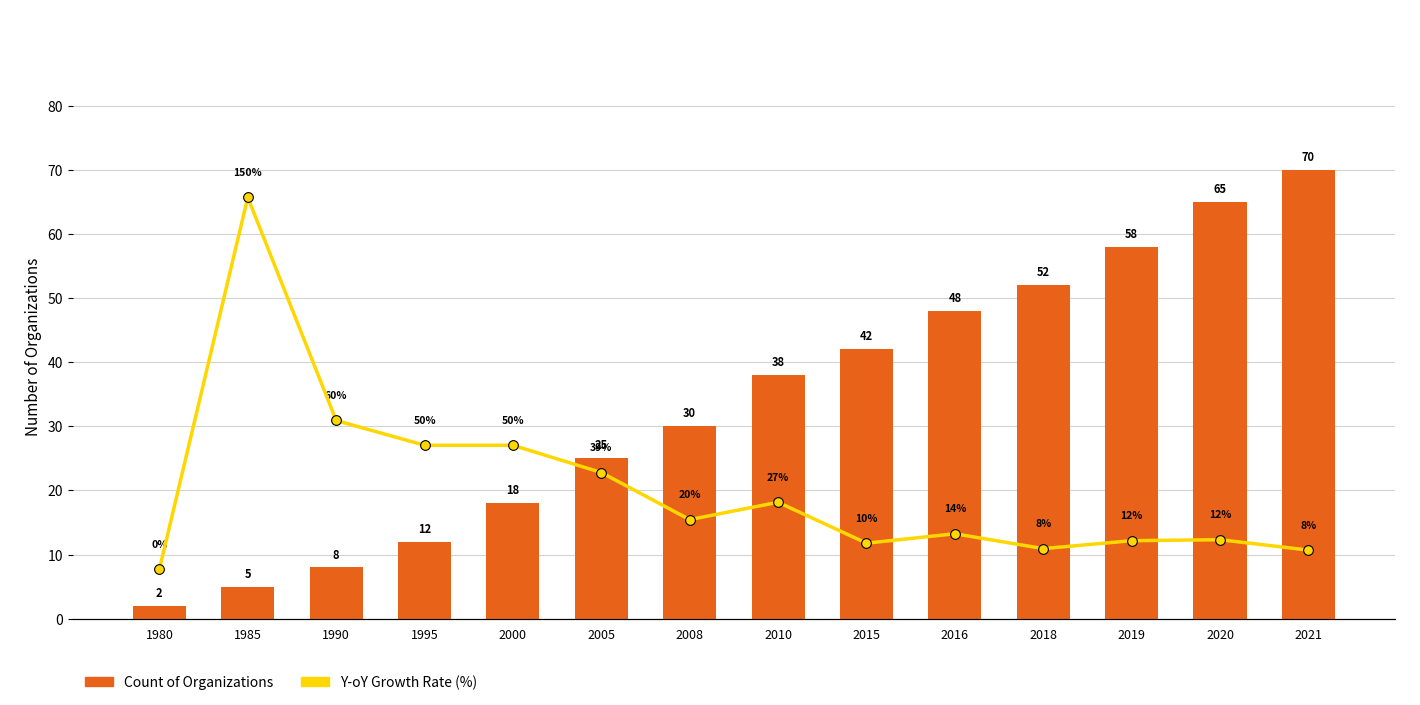

Between 2020 and 2021, which series saw the biggest shift?

Count of Organizations